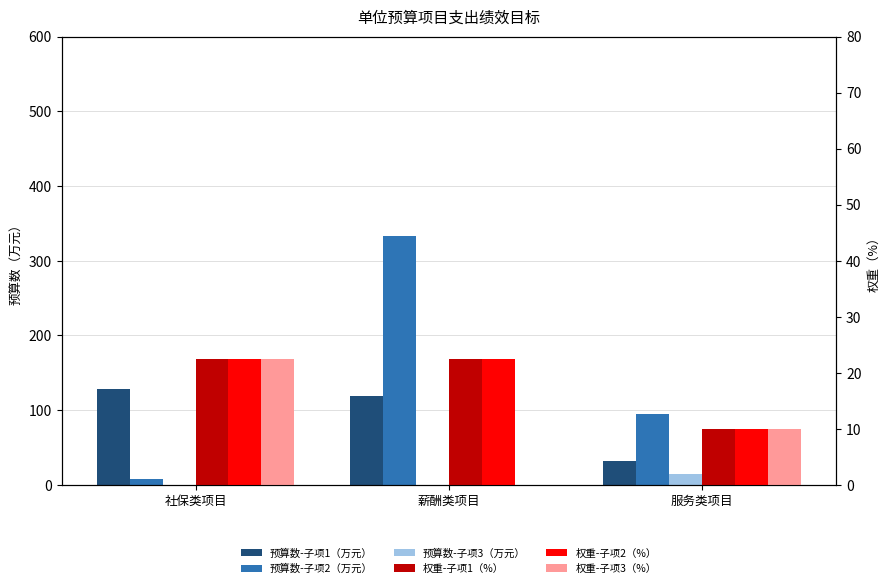

What is the lowest value of the 预算数-子项1（万元） series?

32.0